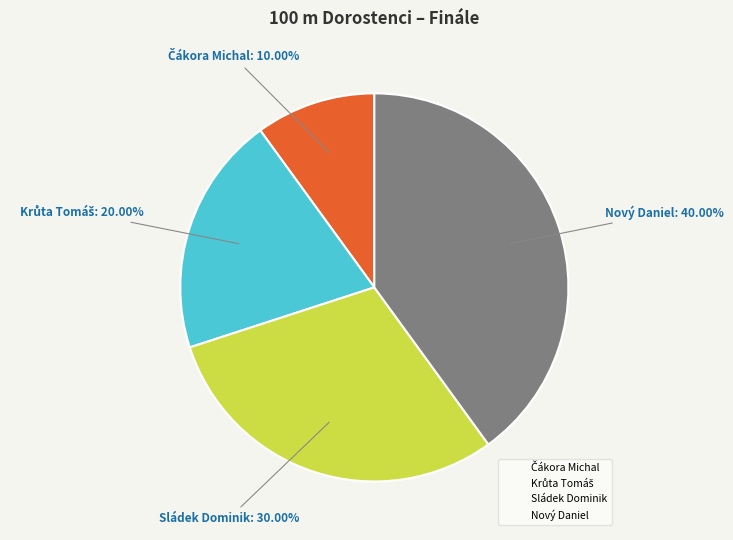

How many slices are in this pie chart?

4